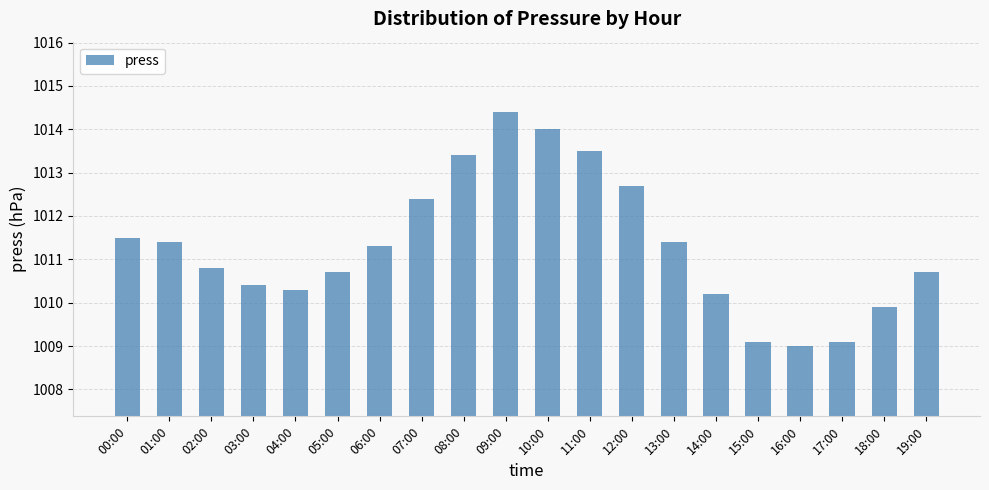

What is the value of the 15th bar from the left?

1010.2